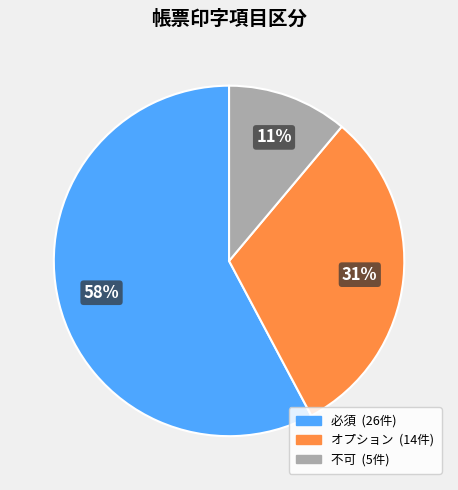

To the nearest percent, what portion does 必須 represent?

58%